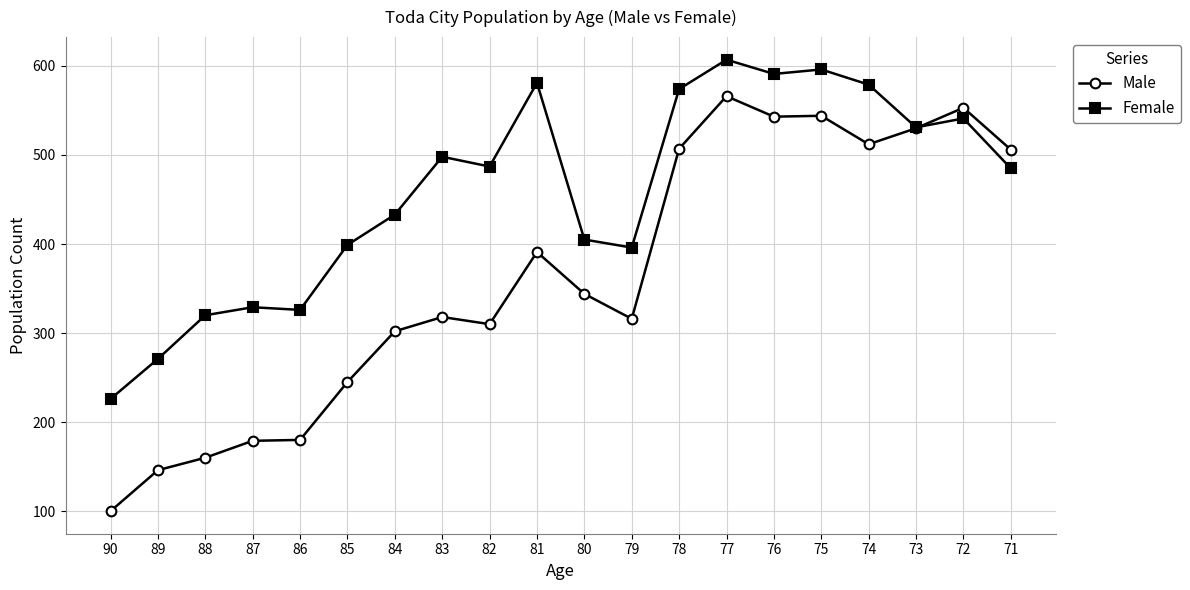

Which series has the largest total across all categories?

Female